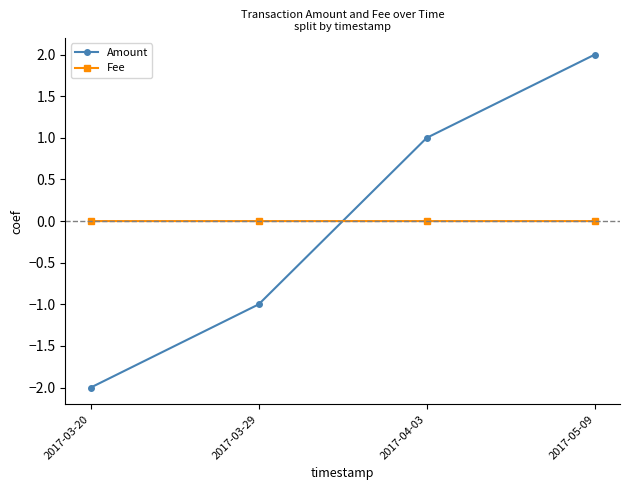

True or false: Amount has more than 2 interior local peaks.

False